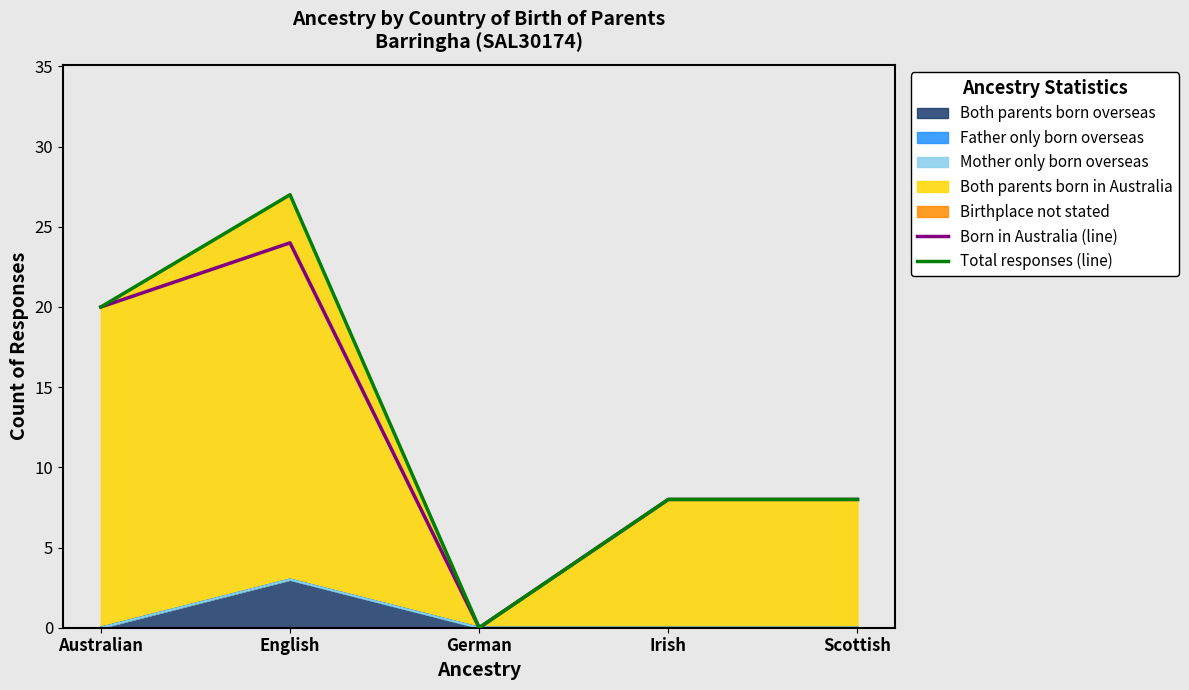

At which category does Total responses (line) reach its first local peak?

English